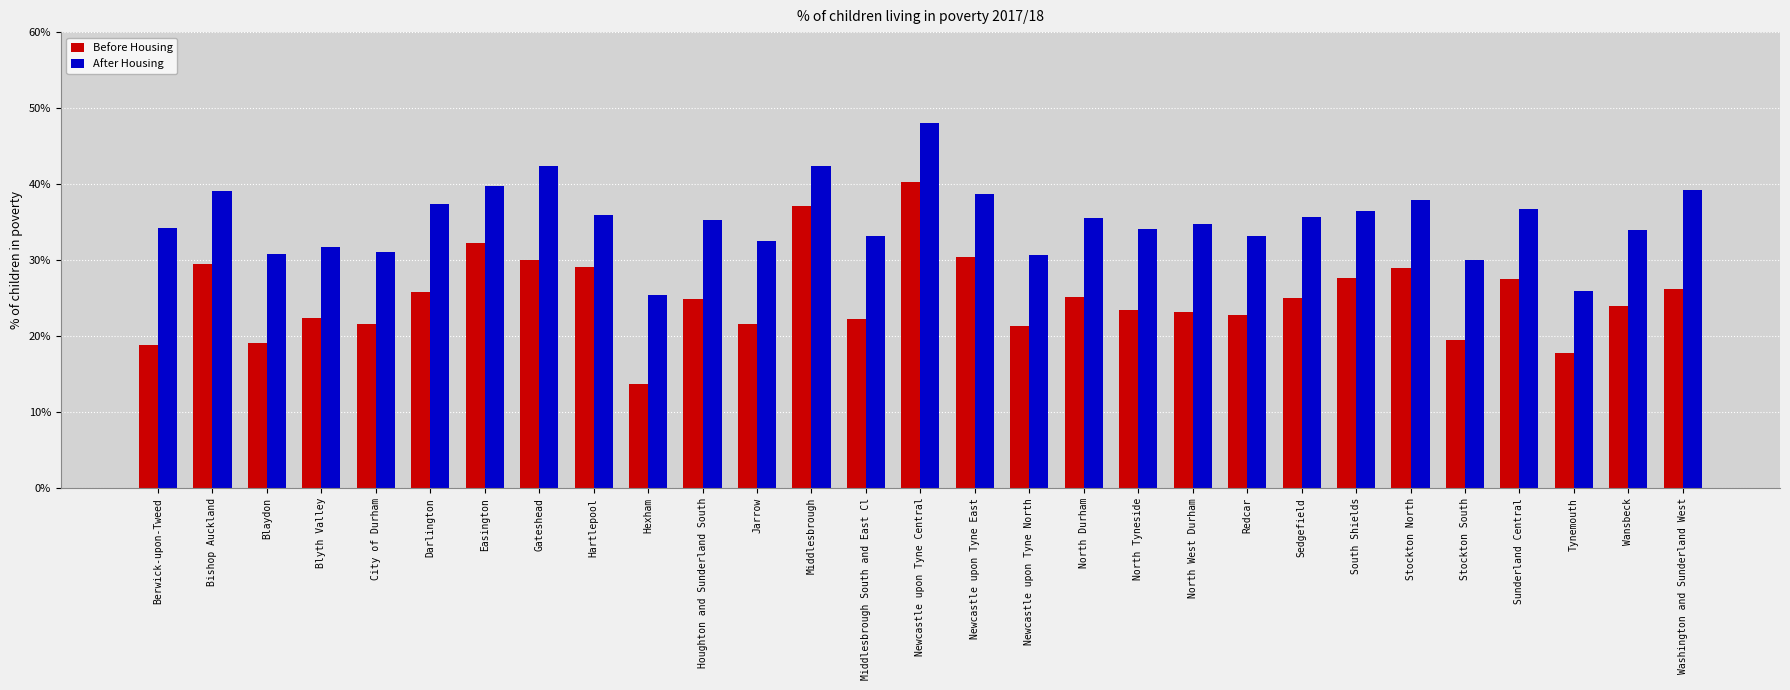

True or false: Before Housing has a value of 0.2 at Easington.

False